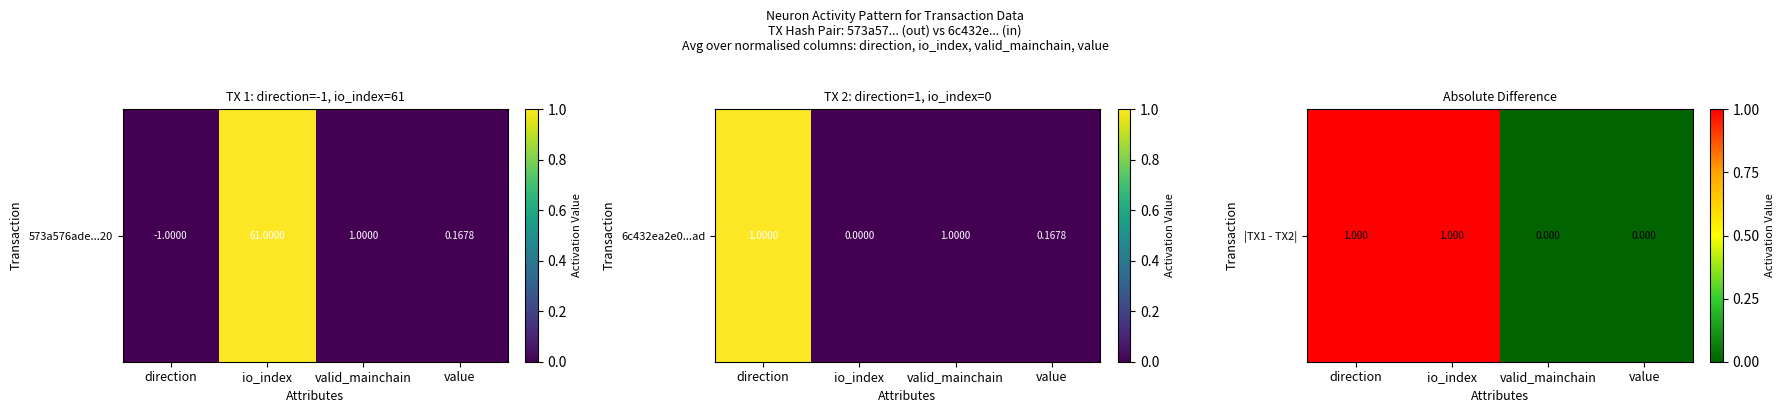

How many series are shown in this chart?

1